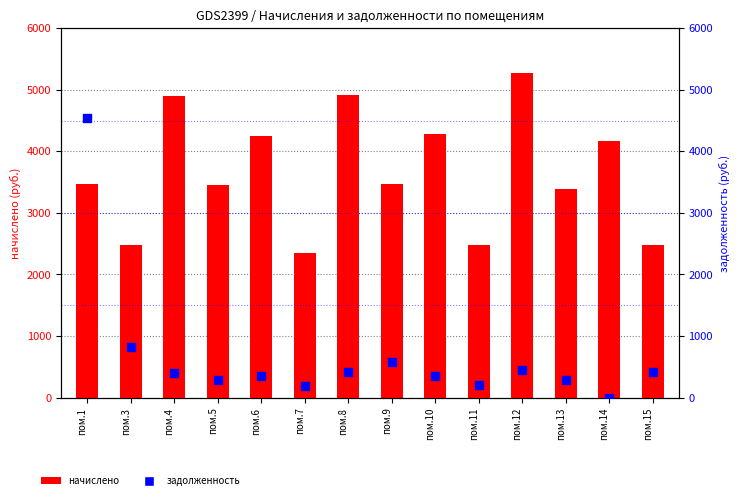

Which series has the largest total across all categories?

начислено